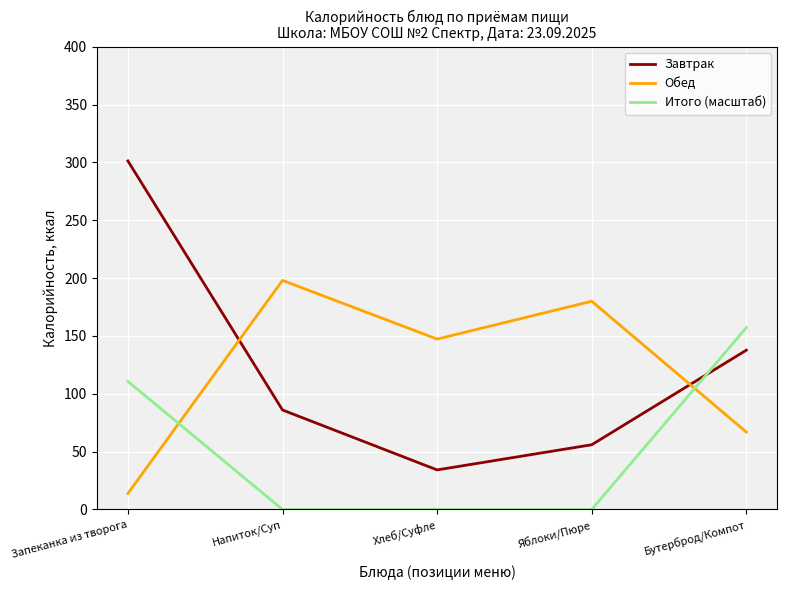

At which label is Итого (масштаб) closest to 78?

Запеканка из творога